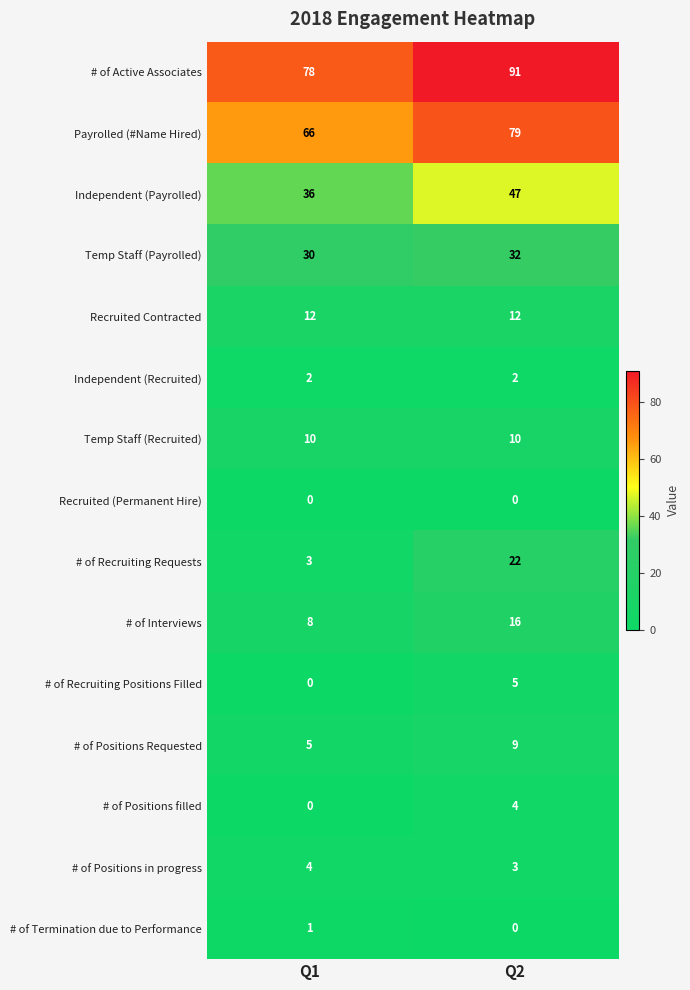

What value does the # of Positions in progress series have at Q2?

3